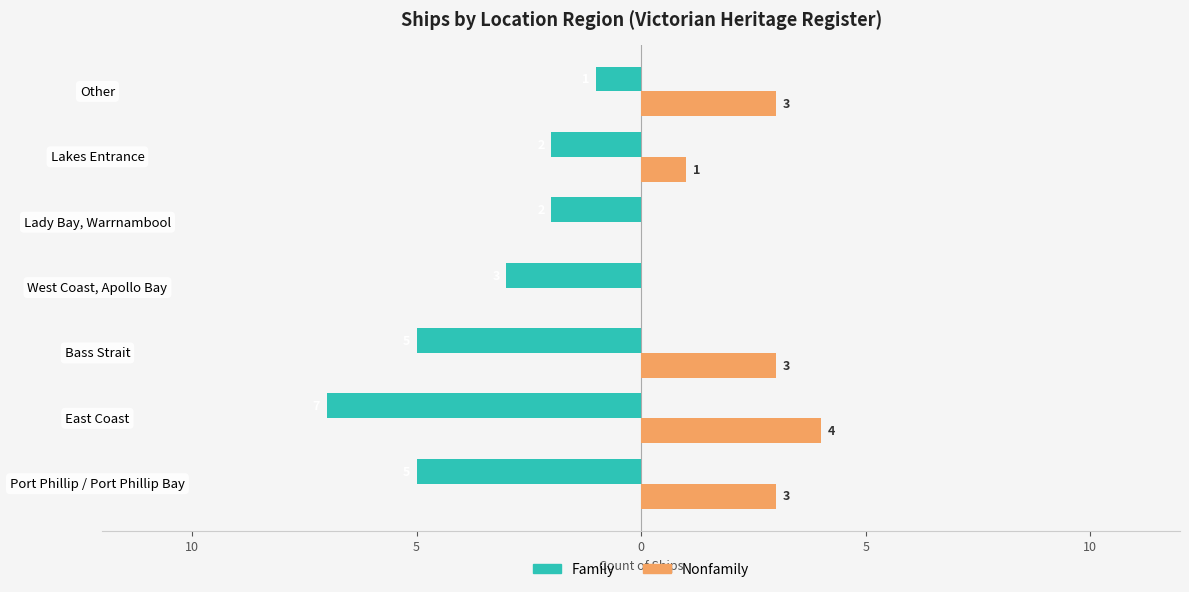

What are all the series names shown in the legend?

Family, Nonfamily